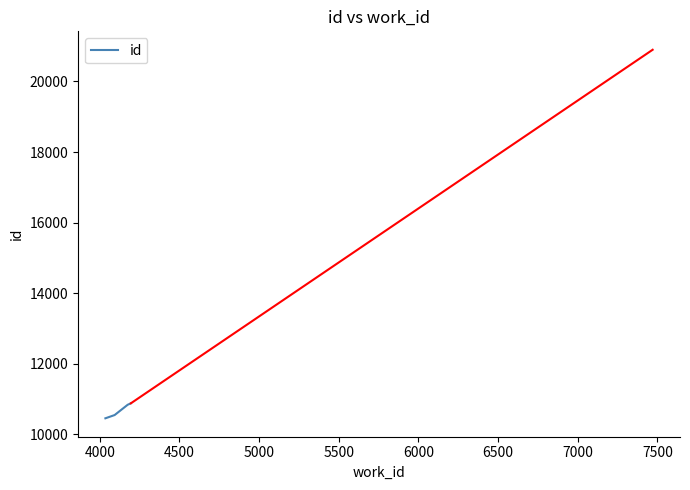

What is the smallest value displayed?

10450